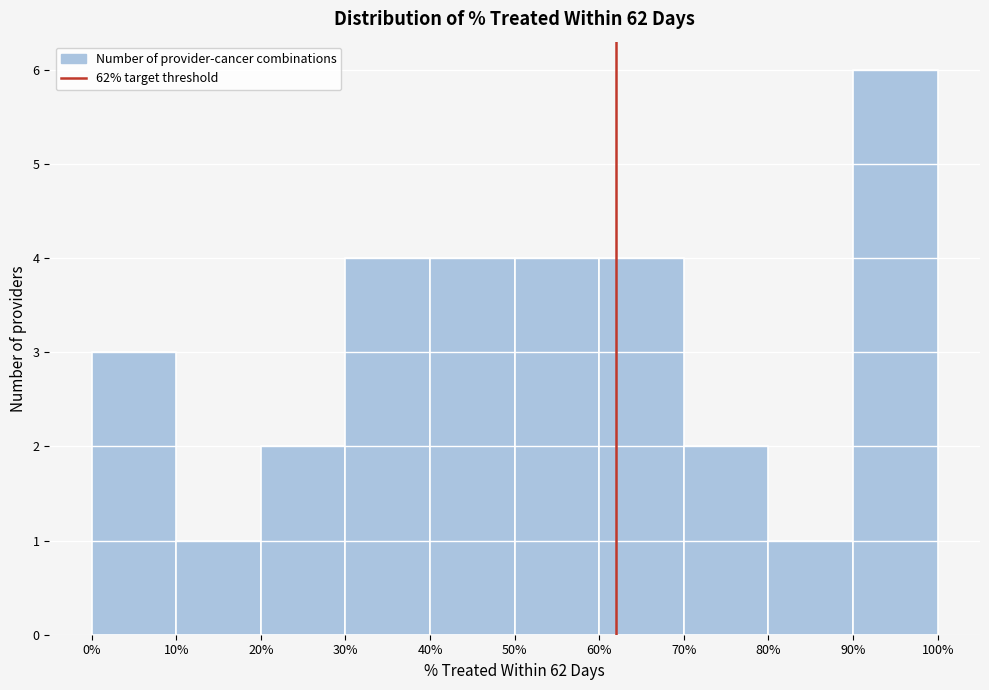

What is the height of the bar covering 90% to 100% on the x-axis? The values are not printed on the chart, so give them approximately, as read against the axis.

6